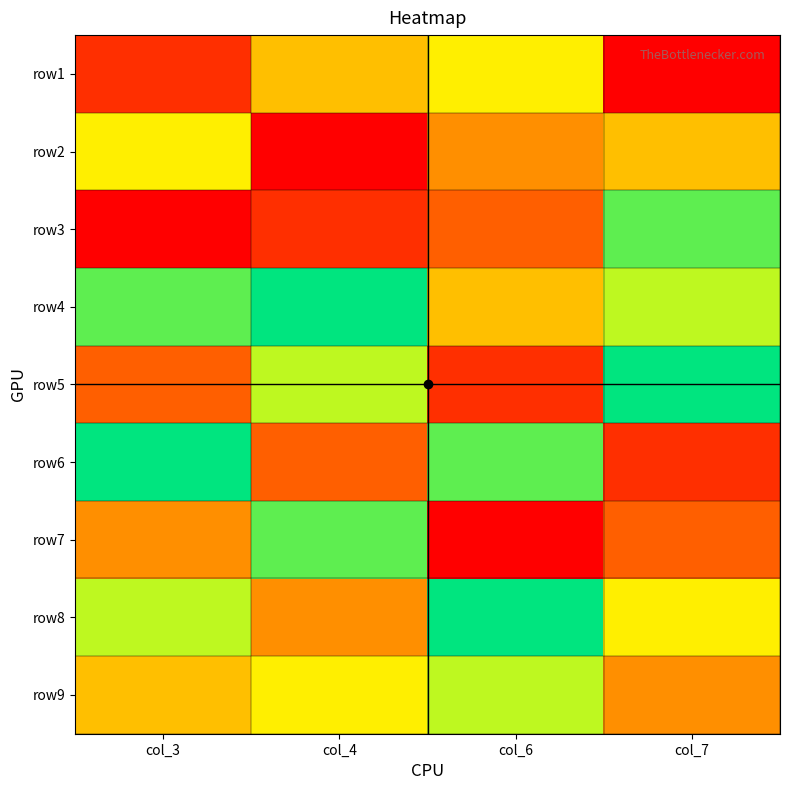

Reading left to right, what are all the values shown in this chart?

row1: col_3=2	col_4=5	col_6=6	col_7=1
row2: col_3=6	col_4=1	col_6=4	col_7=5
row3: col_3=1	col_4=2	col_6=3	col_7=8
row4: col_3=8	col_4=9	col_6=5	col_7=7
row5: col_3=3	col_4=7	col_6=2	col_7=9
row6: col_3=9	col_4=3	col_6=8	col_7=2
row7: col_3=4	col_4=8	col_6=1	col_7=3
row8: col_3=7	col_4=4	col_6=9	col_7=6
row9: col_3=5	col_4=6	col_6=7	col_7=4